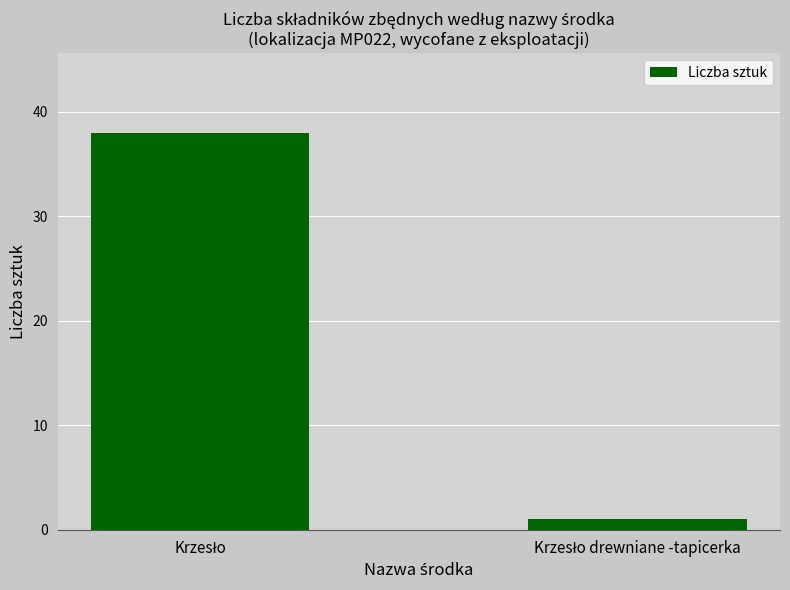

What is the greatest value displayed?

38